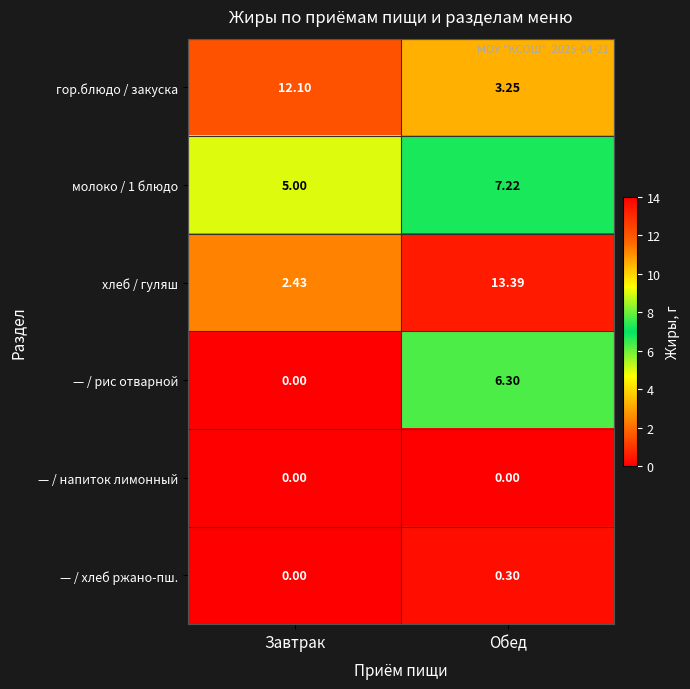

Which series has the largest total across all categories?

хлеб / гуляш